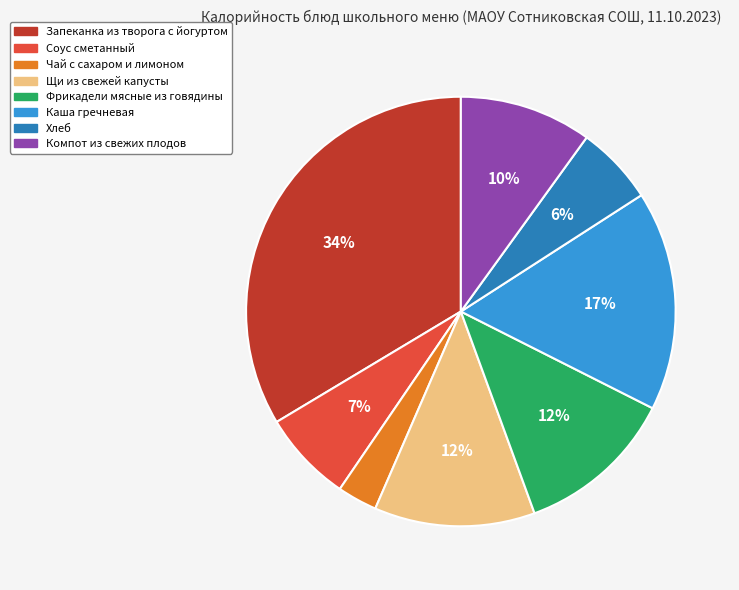

Which has a higher value, Щи из свежей капусты or Чай с сахаром и лимоном?

Щи из свежей капусты